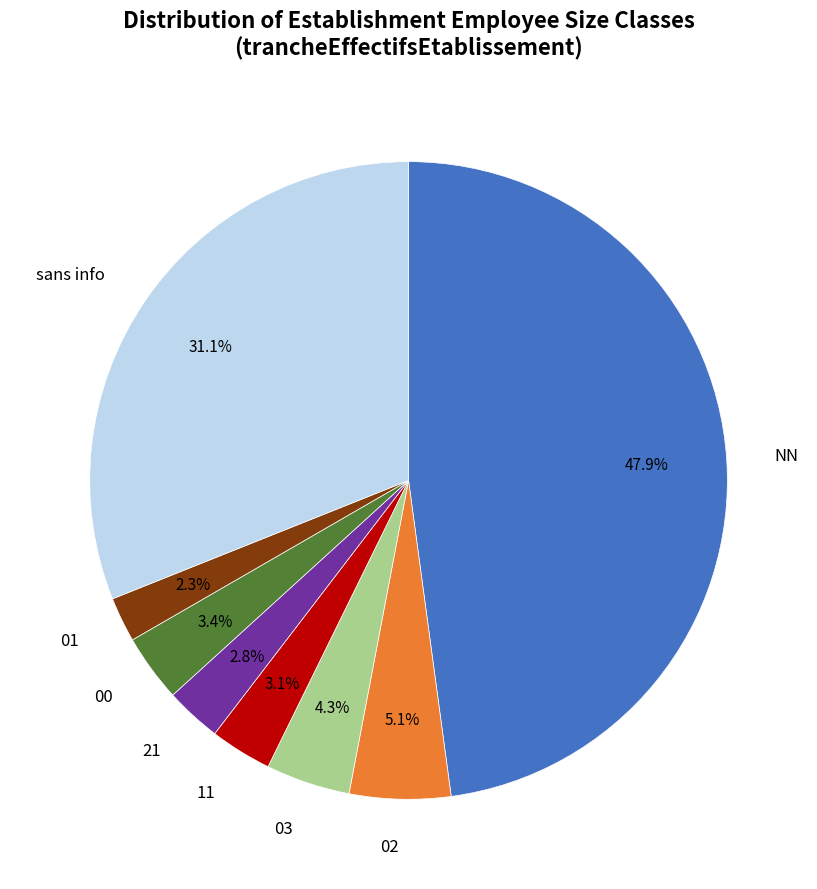

Does any single category account for the majority?

No